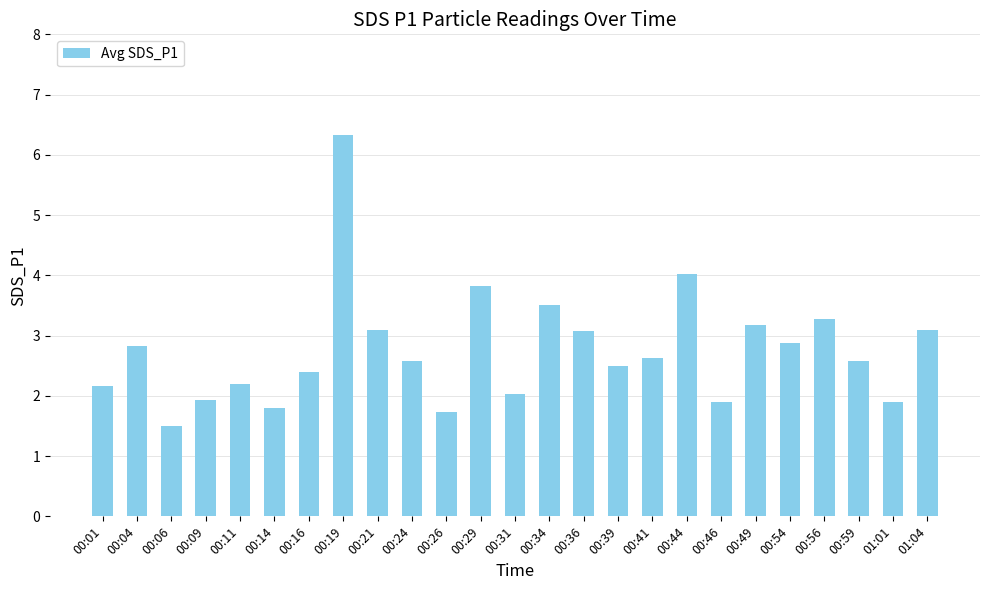

What is the maximum value shown in the chart?

6.3